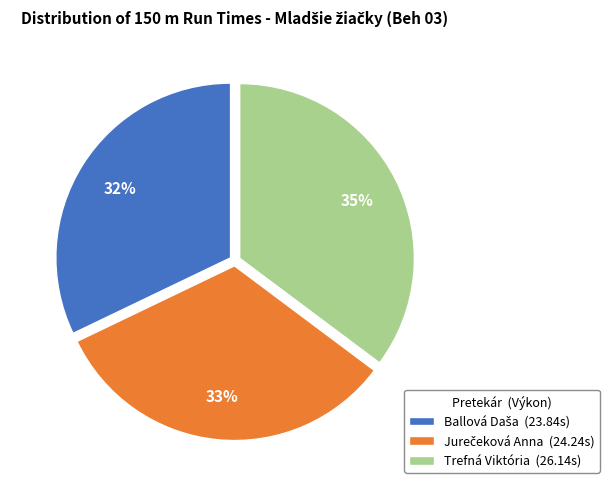

Does Trefná Viktória (26.14s) represent more than half of the total?

No